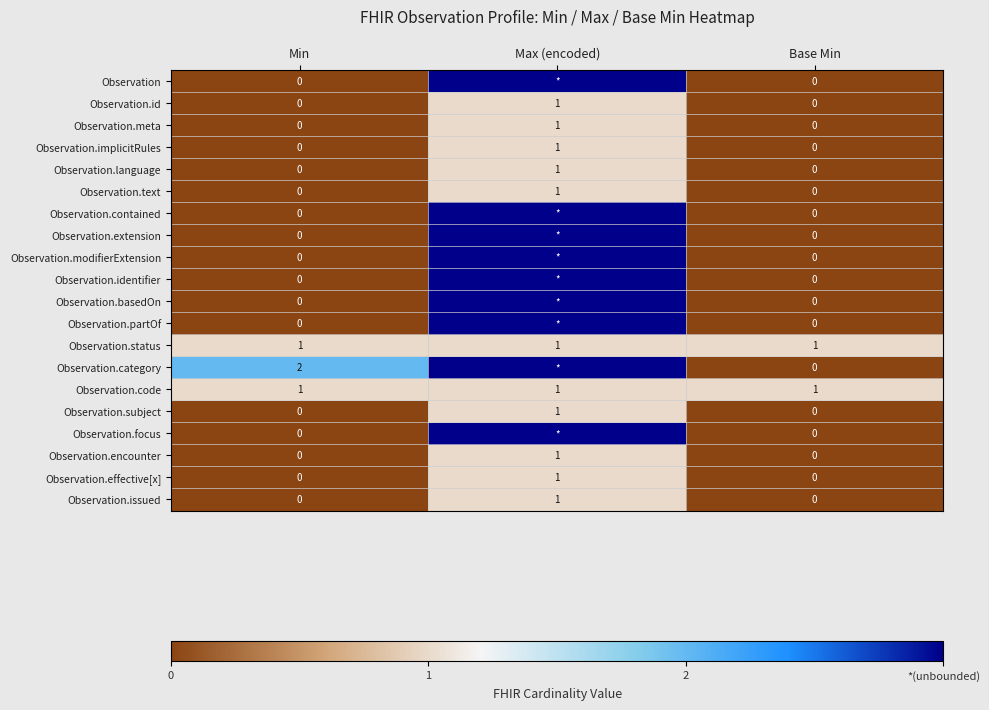

How many data points in Observation.meta are above 0?

1